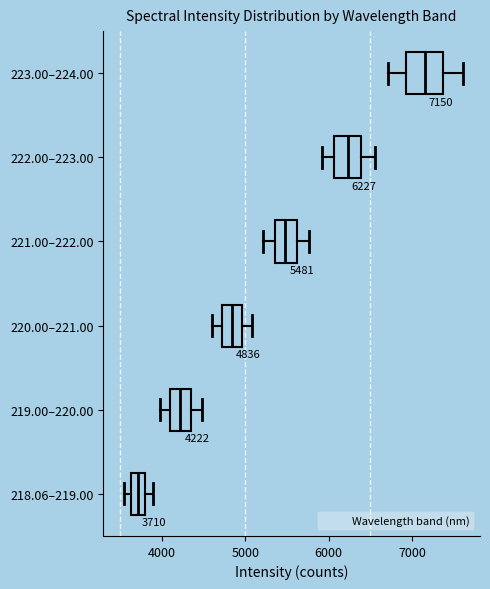

Which box's median line is the furthest to the right?

223.00–224.00